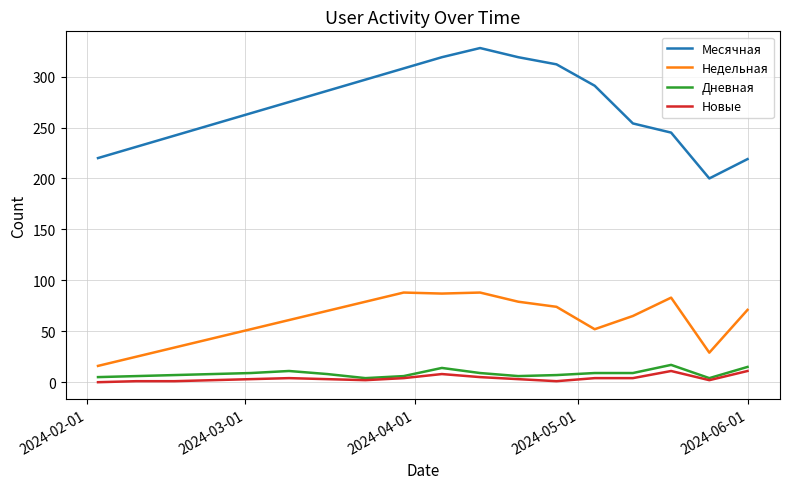

Is it true that Дневная equals 2 at 14?

False